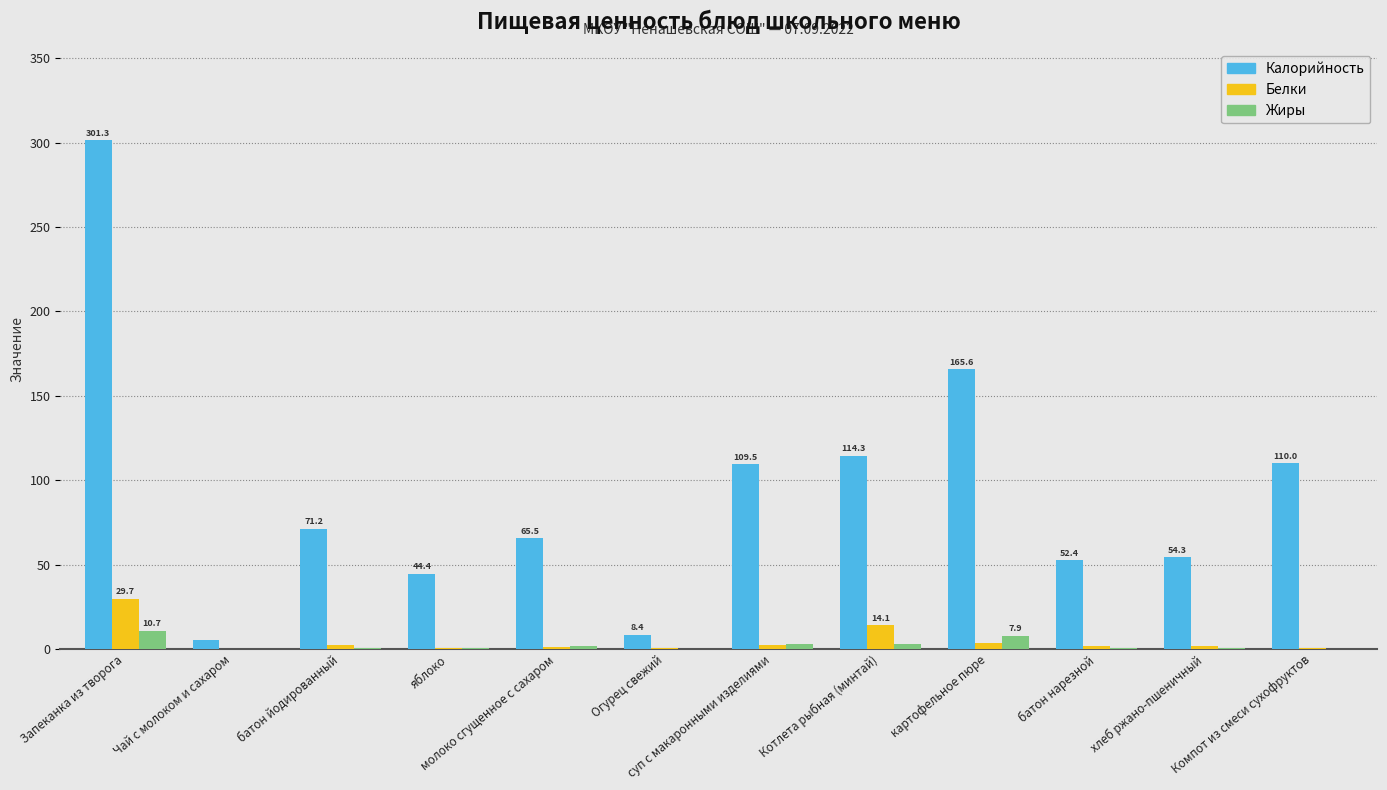

Is the value of Калорийность at Огурец свежий greater than the value of Белки at Запеканка из творога?

No